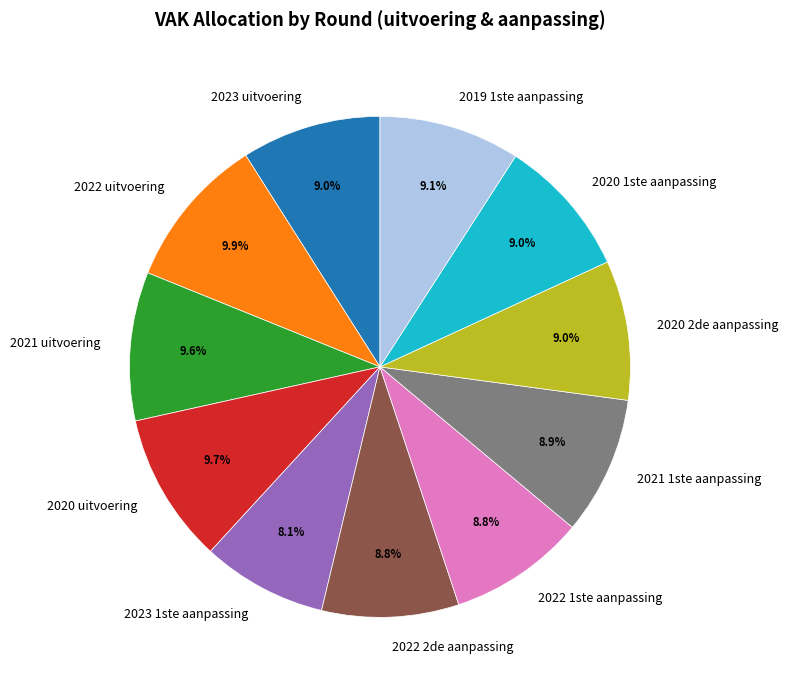

Is there a majority slice in this chart?

No